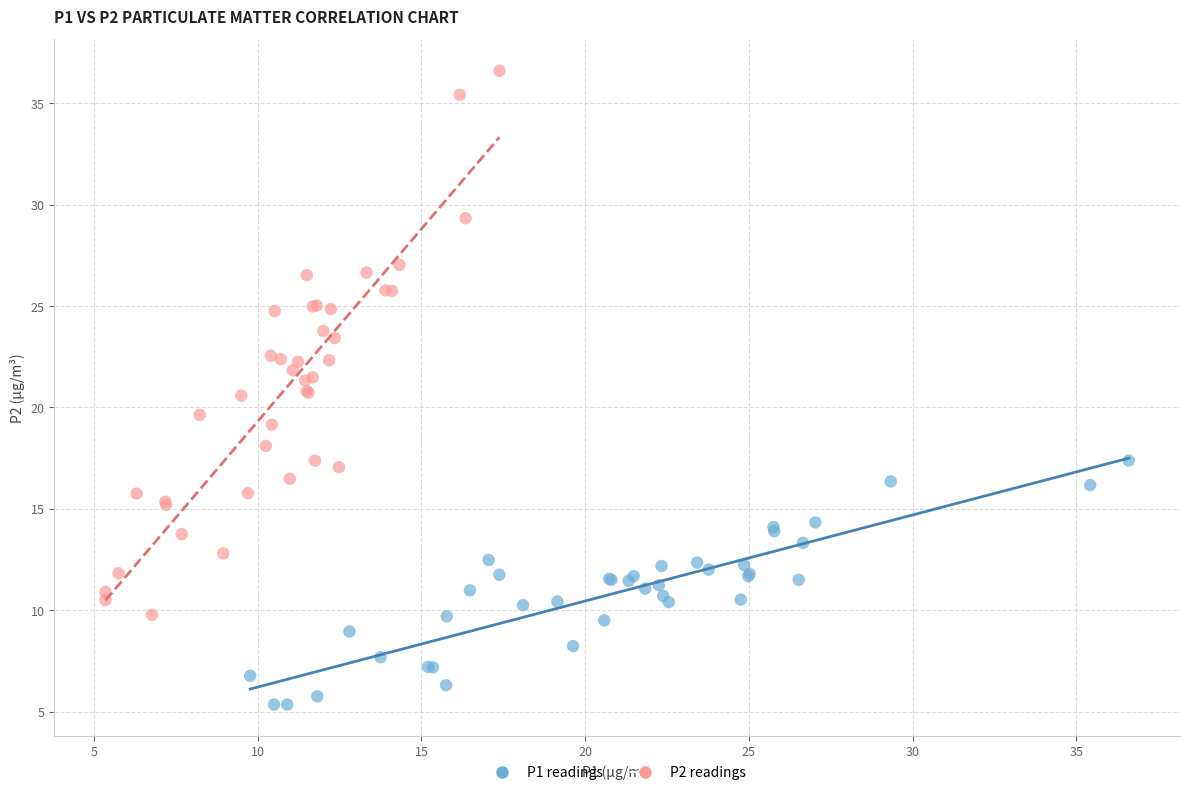

Which series has the widest spread of Y values?

P2 readings